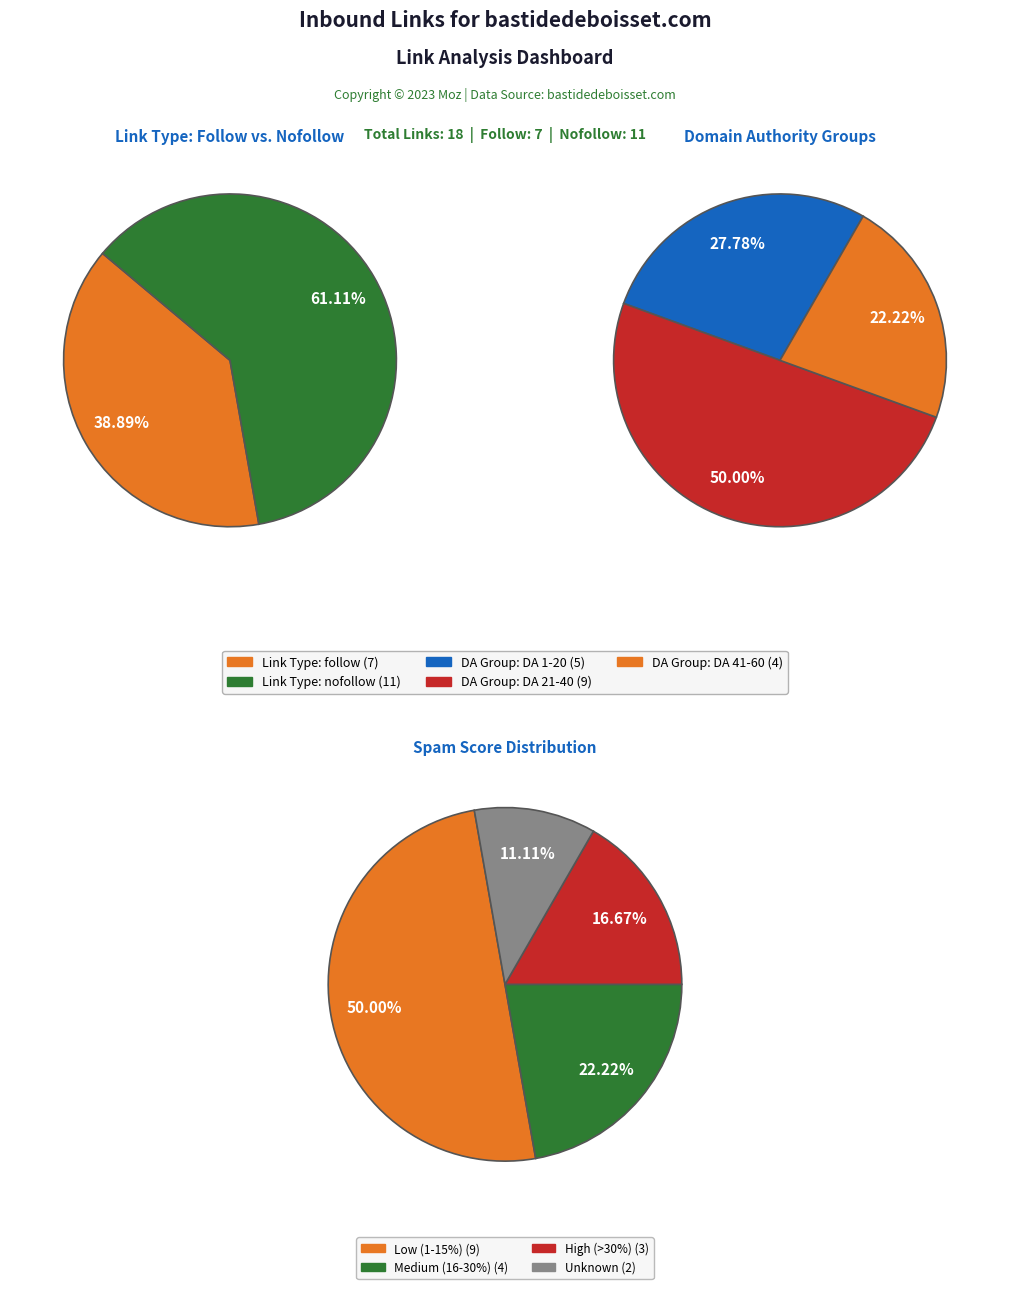

Is there any slice that represents more than half of the pie?

Yes